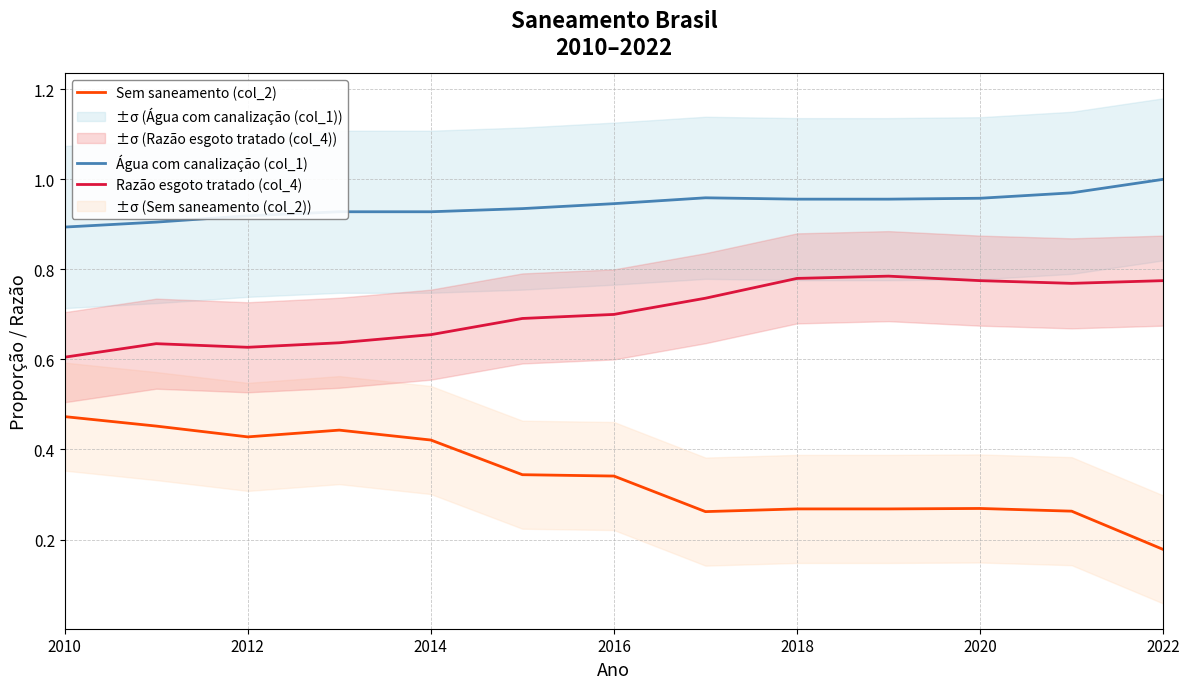

Is it true that Razão esgoto tratado (col_4) equals 0.6 at 2010?

True